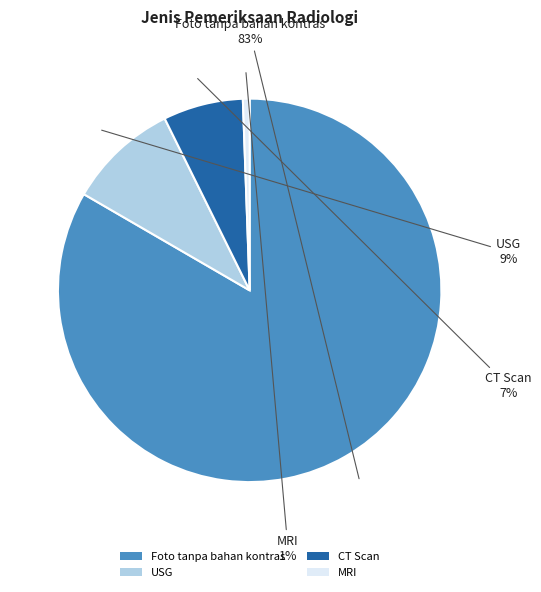

To the nearest percent, what percentage of the pie is USG?

9%